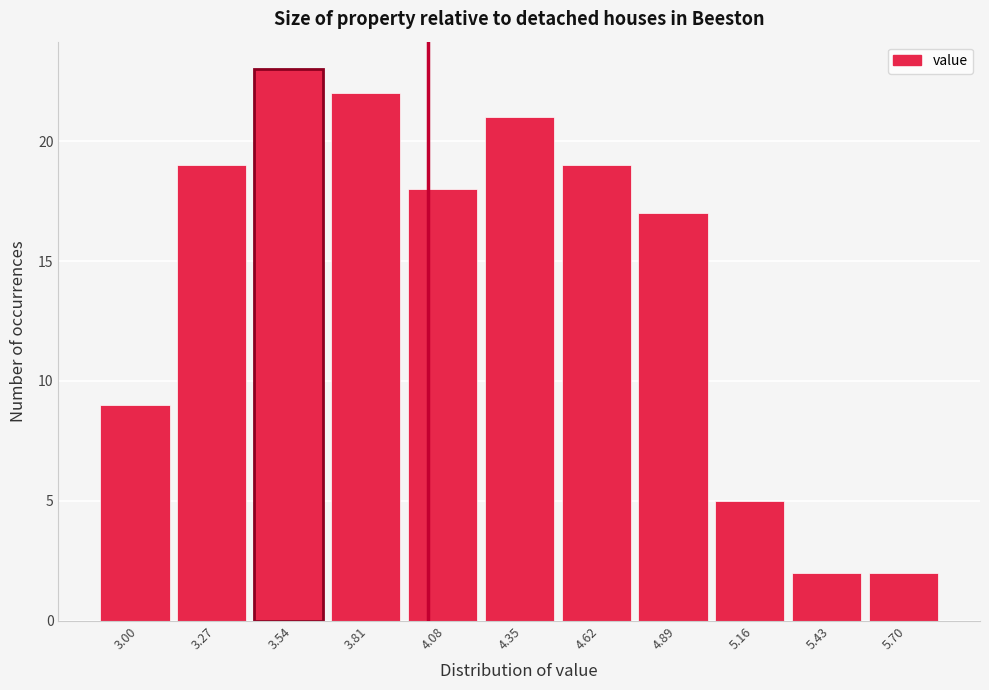

Reading right to left, what are all the values shown in this chart?

2	2	5	17	19	21	18	22	23	19	9